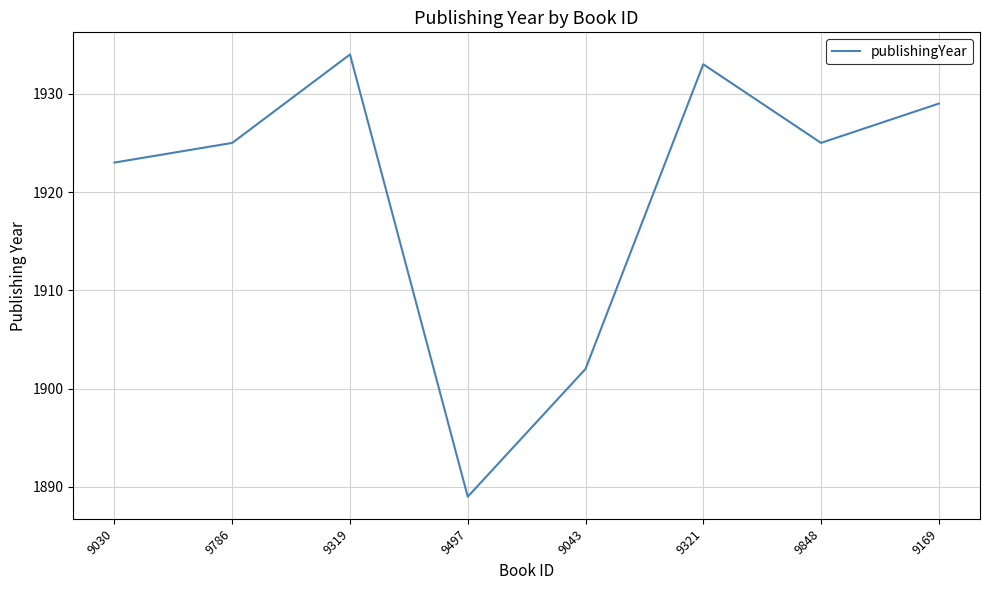

What is the difference between the values at 9321 and 9030?

10